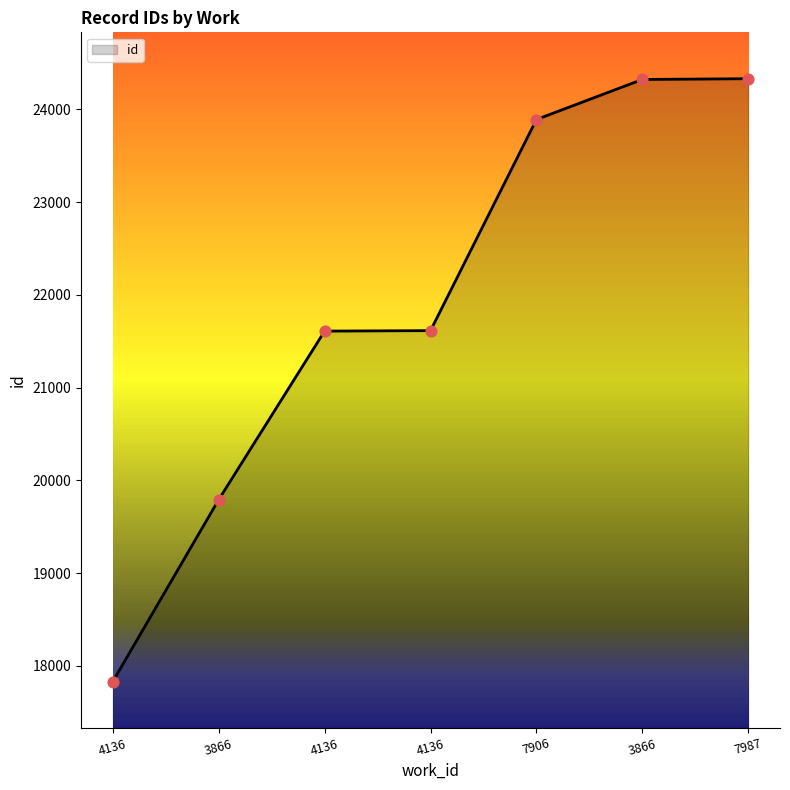

Which has a higher value, 3866 or 4136?

4136